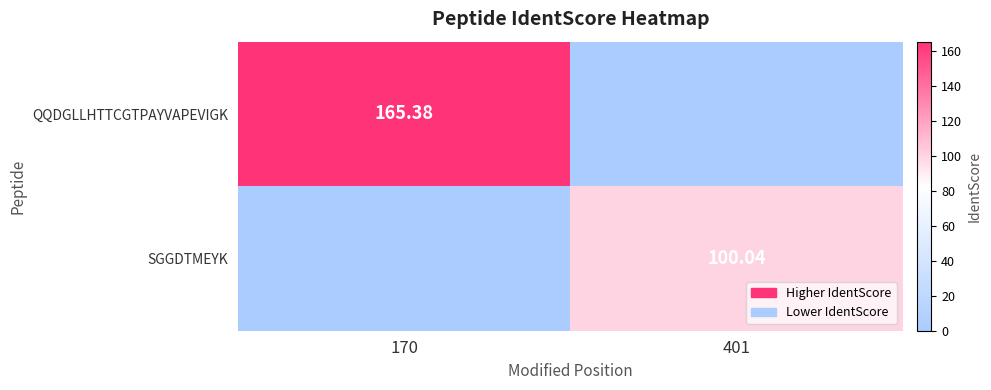

Where is QQDGLLHTTCGTPAYVAPEVIGK nearest to the value 82?

401